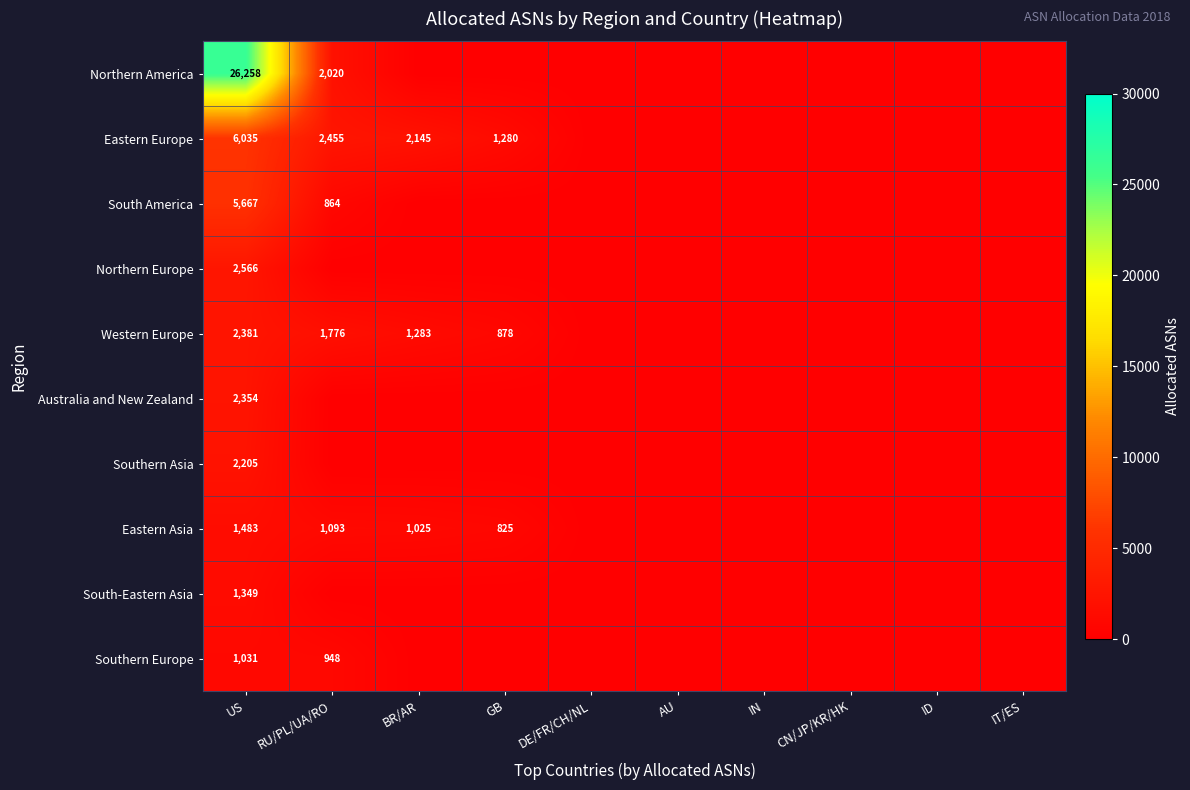

What is the greatest value displayed?

26258